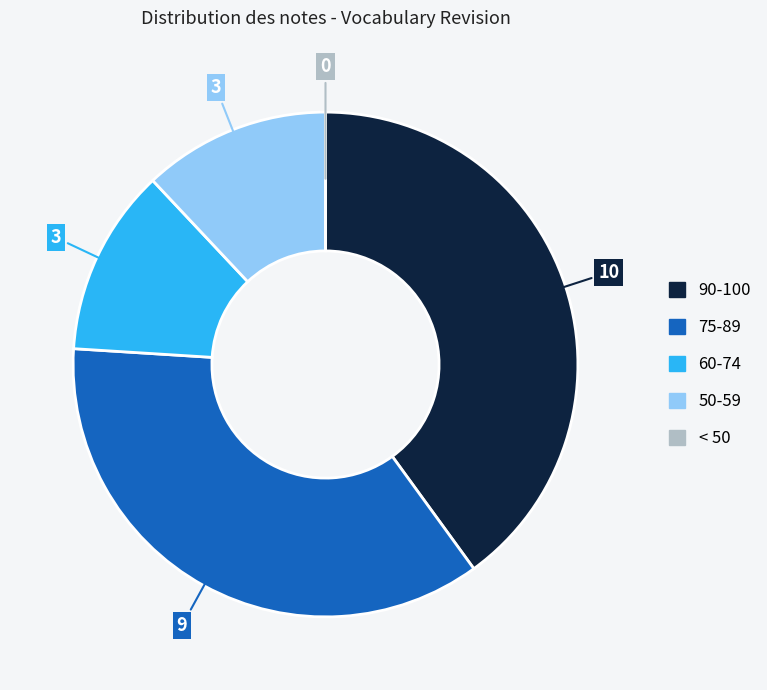

Is there a majority slice in this chart?

No